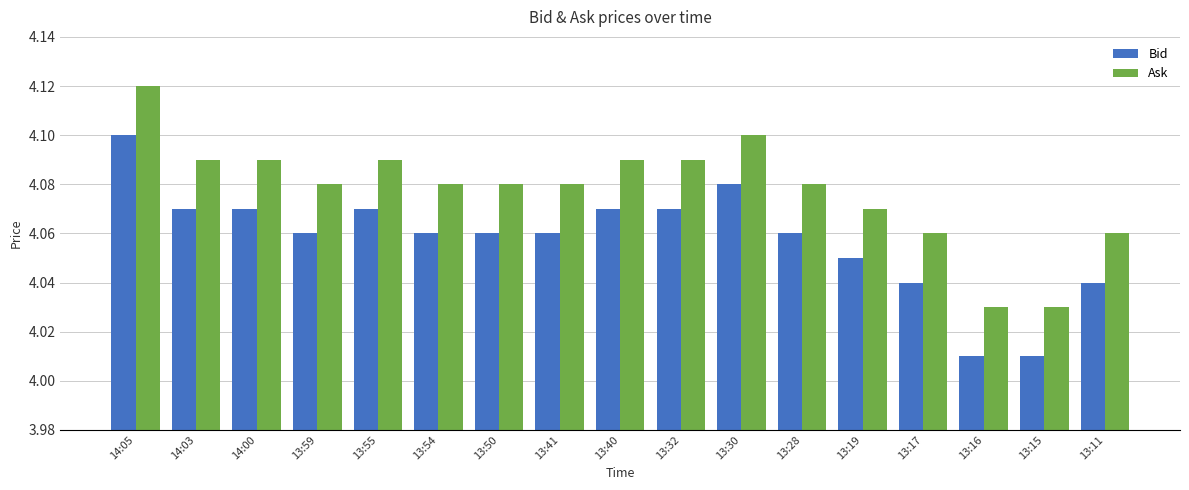

The value of Bid at 13:59 is 5.9. True or false?

False